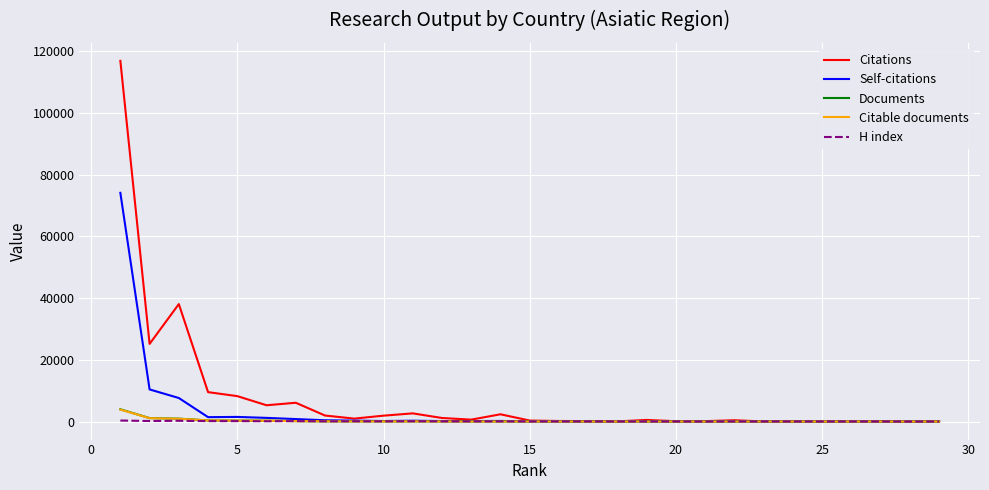

Which series has the widest spread of values?

Citations